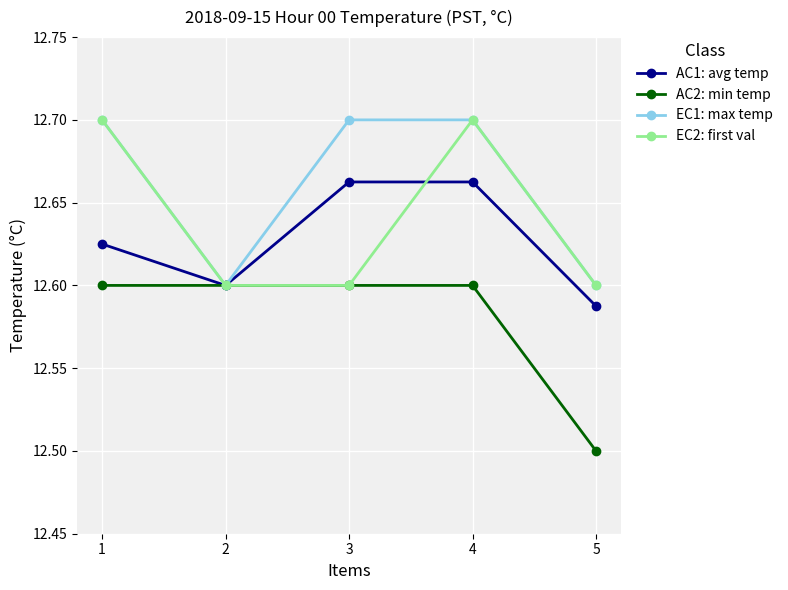

How many EC1: max temp values are between 12 and 13?

5